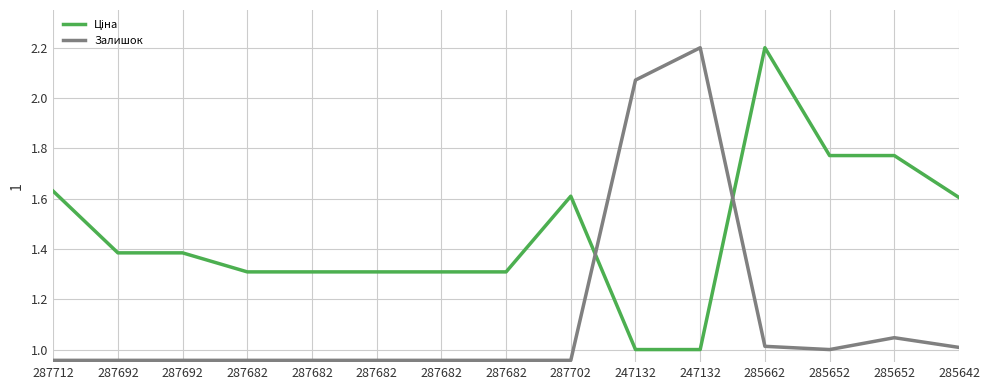

What is the average value of the Ціна series?

1.5